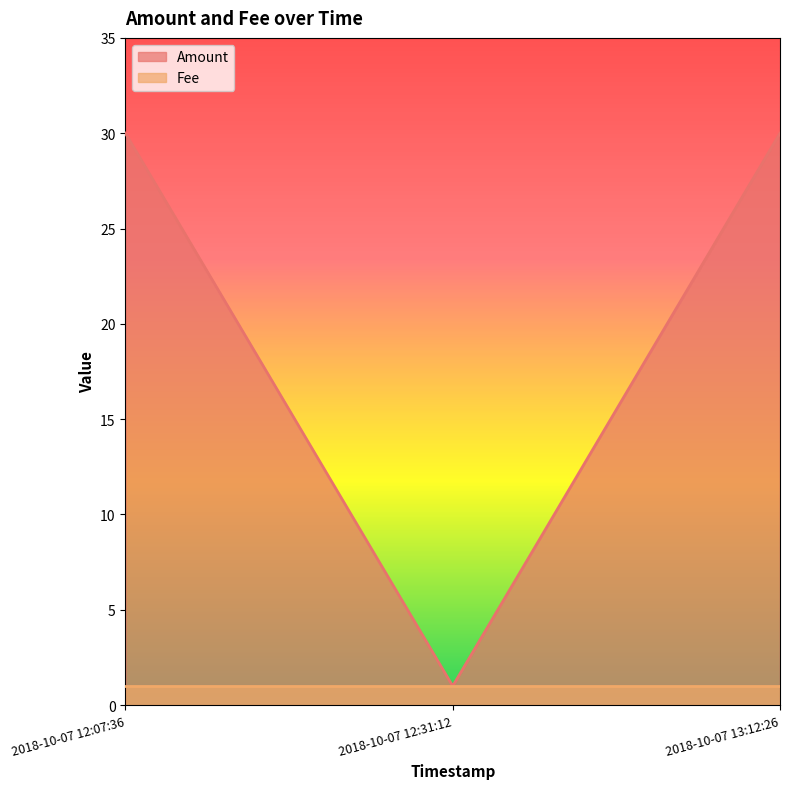

How many series are shown in this chart?

2